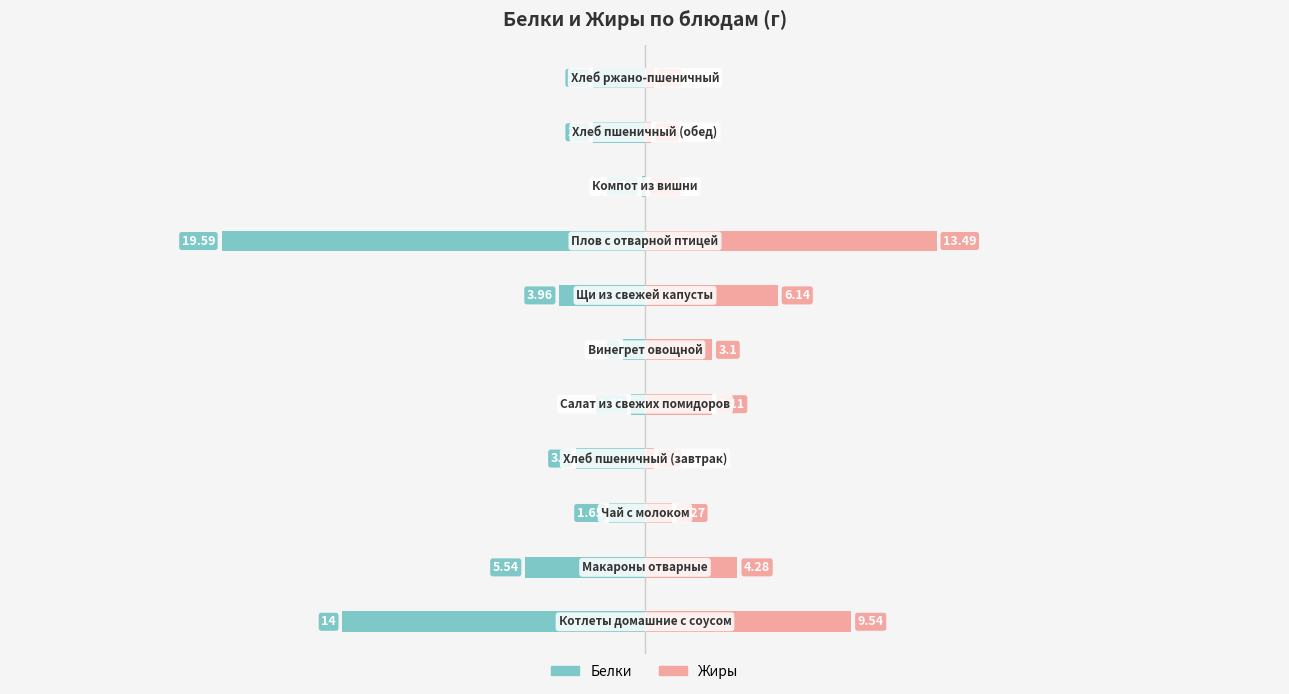

Reading left to right, what are all the values shown in this chart?

Белки: -14.0	-5.5	-1.6	-3.2	-0.7	-1.0	-4.0	-19.6	-0.2	-2.4	-2.4
Жиры: 9.5	4.3	1.3	0.4	3.1	3.1	6.1	13.5	0.0	0.3	0.4